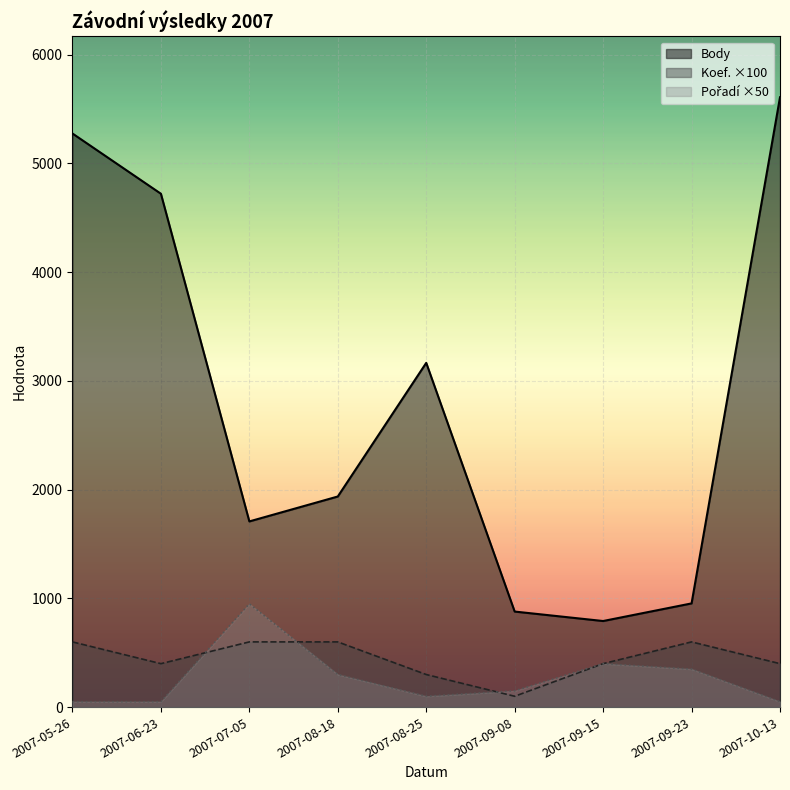

At which category does Koef. reach its first local valley?

2007-06-23